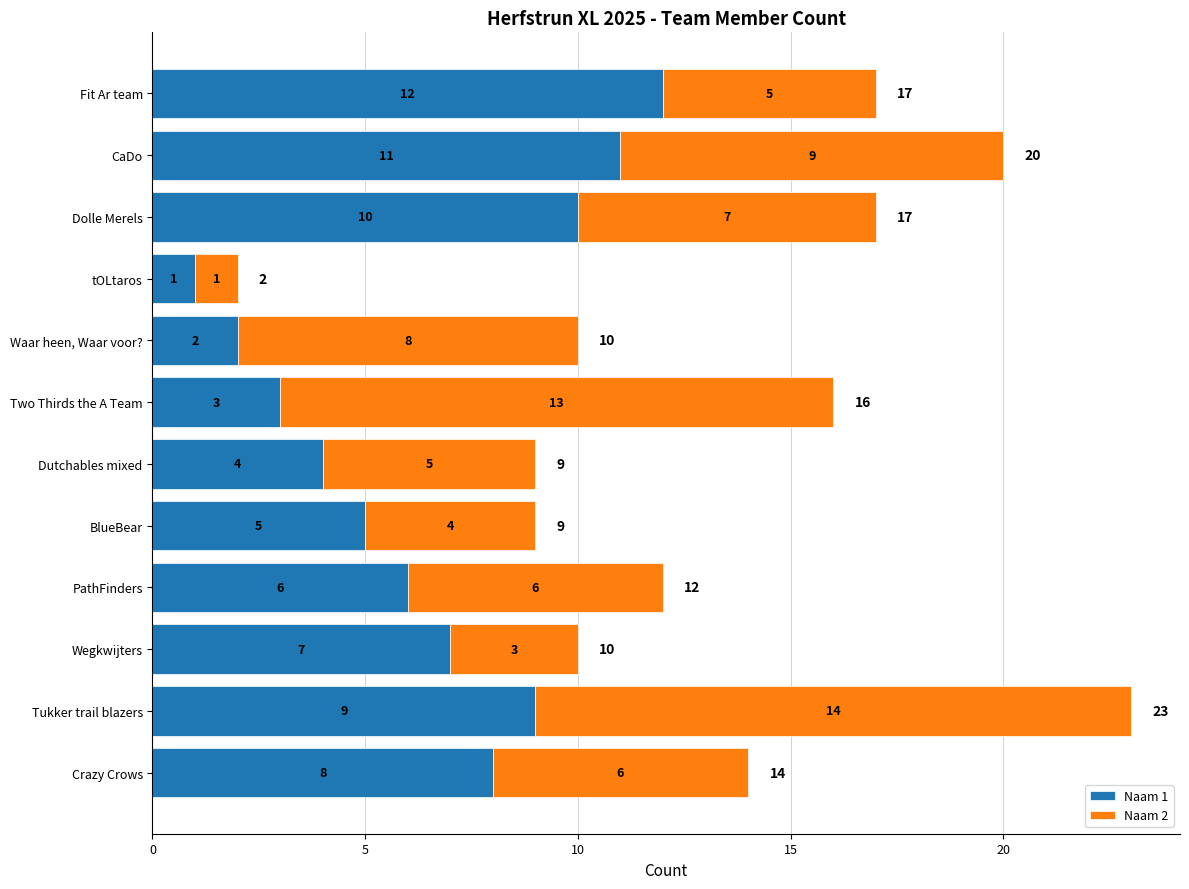

At which category is the sum across all series the highest?

Tukker trail blazers